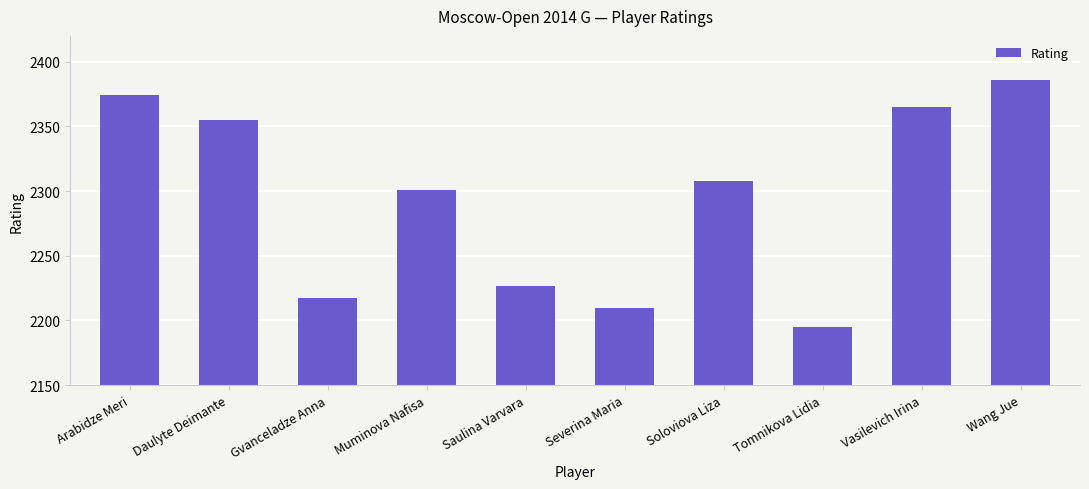

Reading left to right, what are all the values shown in this chart?

Arabidze Meri=2374	Daulyte Deimante=2355	Gvanceladze Anna=2217	Muminova Nafisa=2301	Saulina Varvara=2227	Severina Maria=2210	Soloviova Liza=2308	Tomnikova Lidia=2195	Vasilevich Irina=2365	Wang Jue=2386